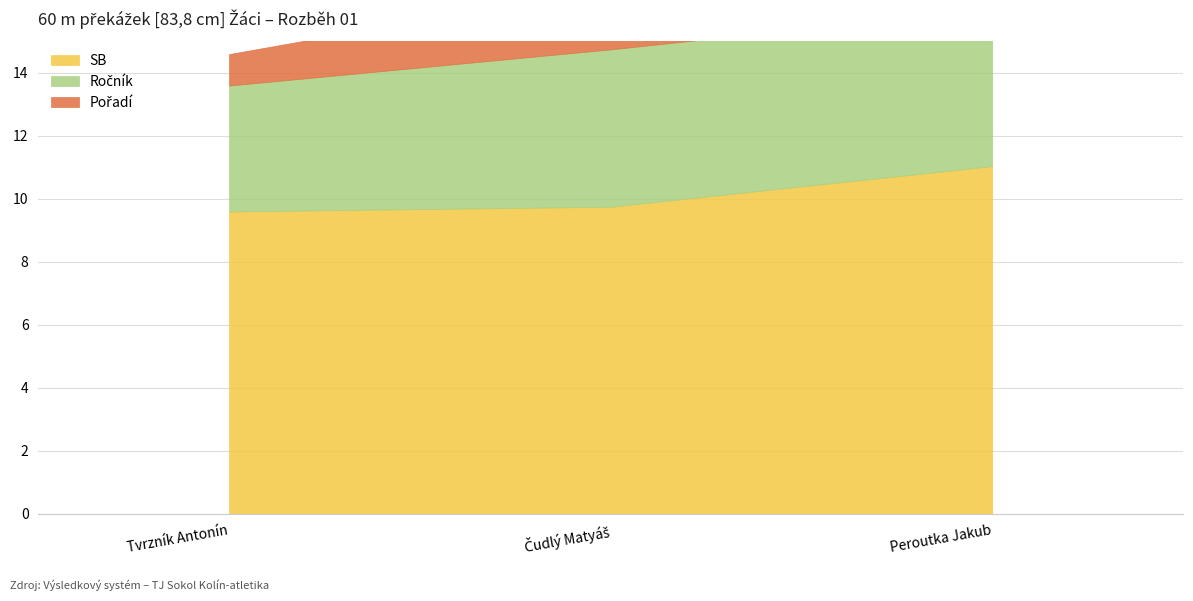

Rank the series by their average value, from highest to lowest.

SB, Ročník, Pořadí